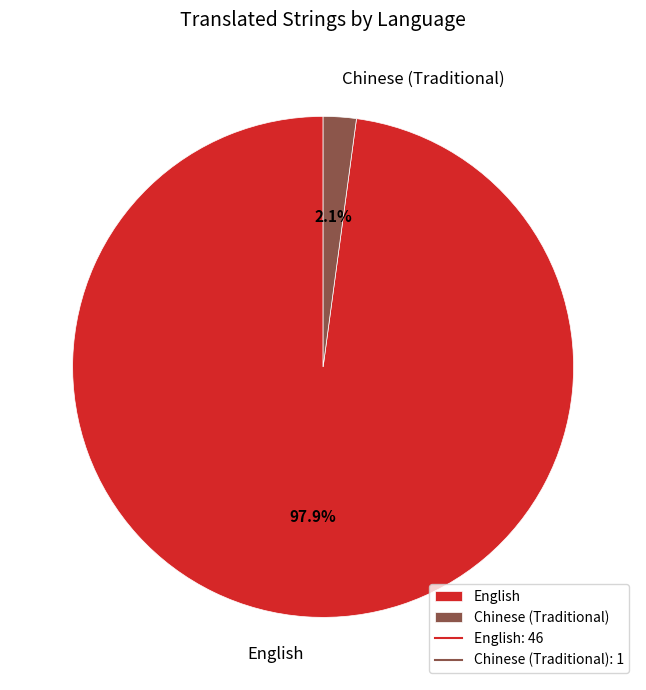

To the nearest percent, what is the difference between the English and Chinese (Traditional) slice percentages?

96%